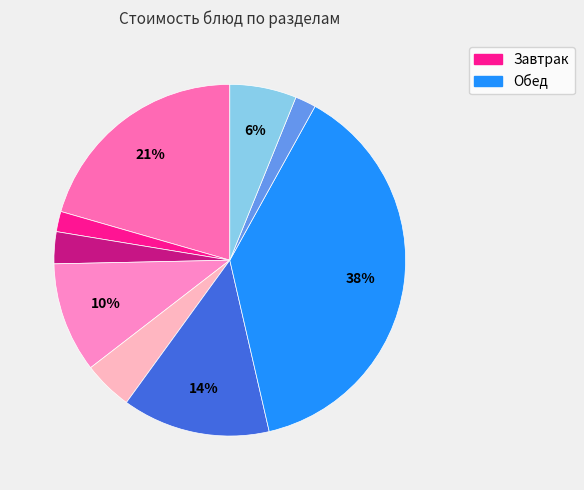

To the nearest percent, what is the average slice percentage?

11%